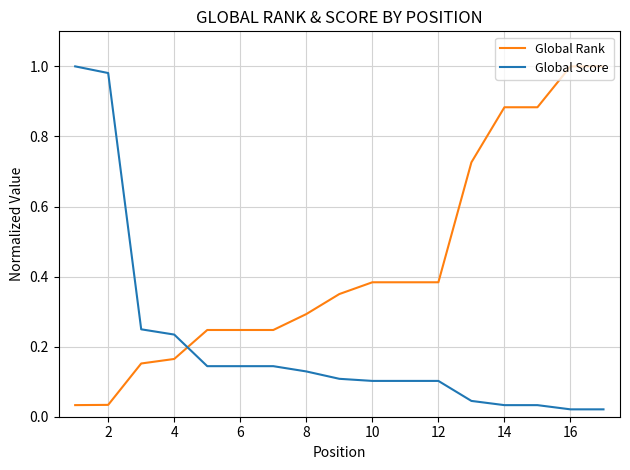

Which series has the largest total across all categories?

Global Rank